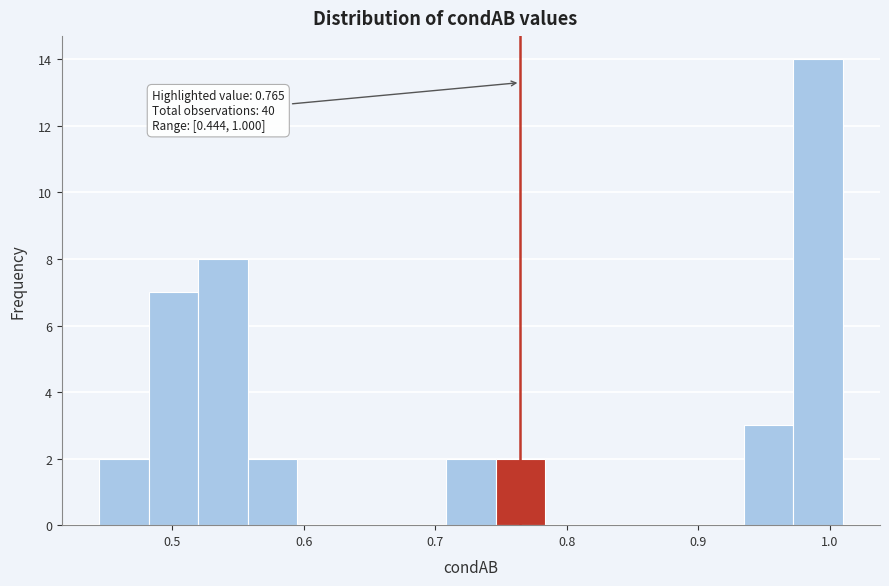

Around what value on the x-axis is the tallest bar? Give the approximate position of its centre, as read against the axis.

0.99